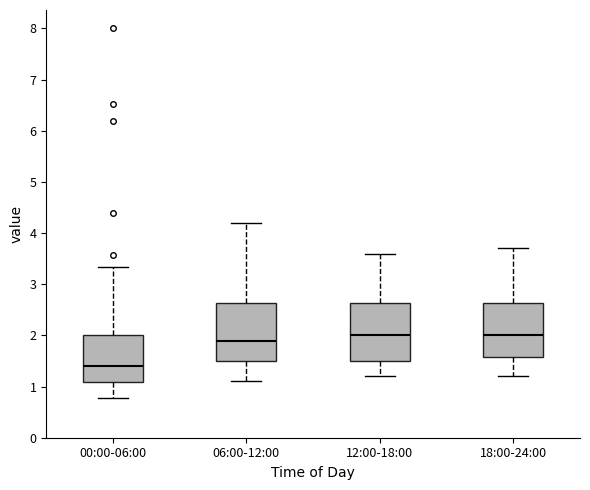

Reading left to right, transcribe this box plot: for each box, give where its median line is, the range the box spans, and where its two whiskers end, as read against the y-axis. The values are not printed on the chart, so give them approximately, as read against the axis.

00:00-06:00: median 1.4, box 1.1 to 2.0, whiskers 0.8 to 3.3
06:00-12:00: median 1.9, box 1.5 to 2.6, whiskers 1.1 to 4.2
12:00-18:00: median 2.0, box 1.5 to 2.6, whiskers 1.2 to 3.6
18:00-24:00: median 2.0, box 1.6 to 2.6, whiskers 1.2 to 3.7